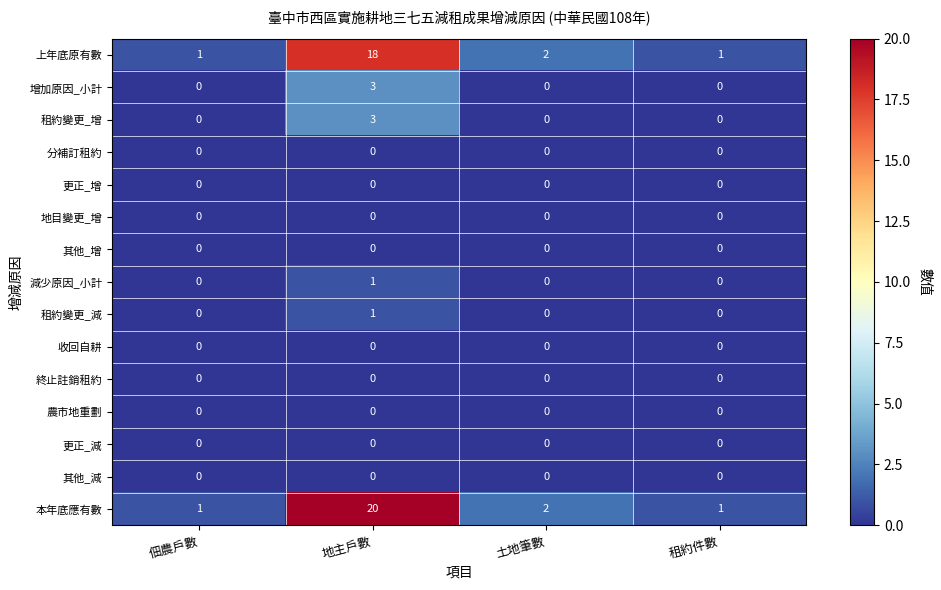

Which series has the largest total across all categories?

本年底應有數